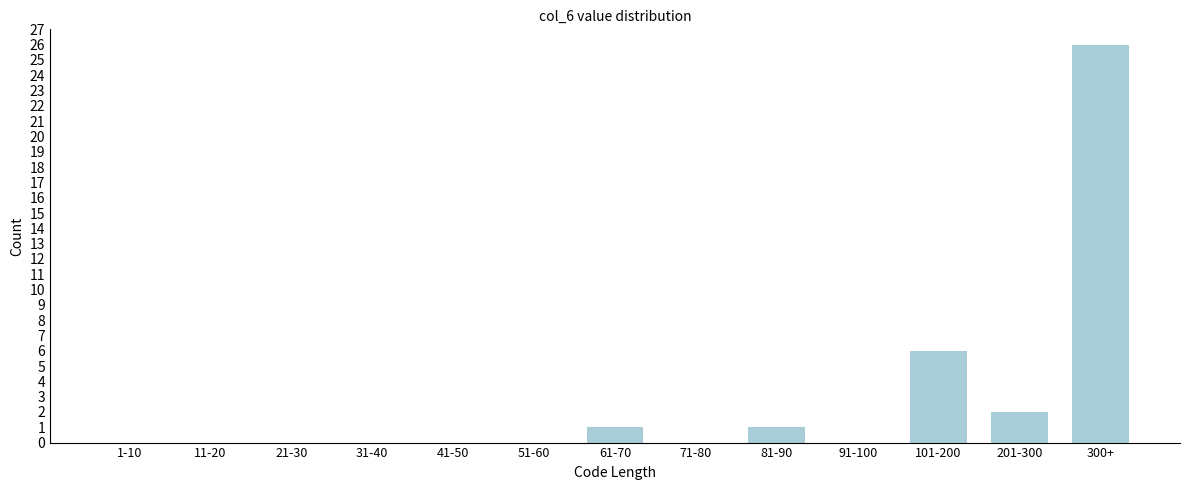

Reading right to left, transcribe all the data shown in this chart.

300+=26	201-300=2	101-200=6	91-100=0	81-90=1	71-80=0	61-70=1	51-60=0	41-50=0	31-40=0	21-30=0	11-20=0	1-10=0